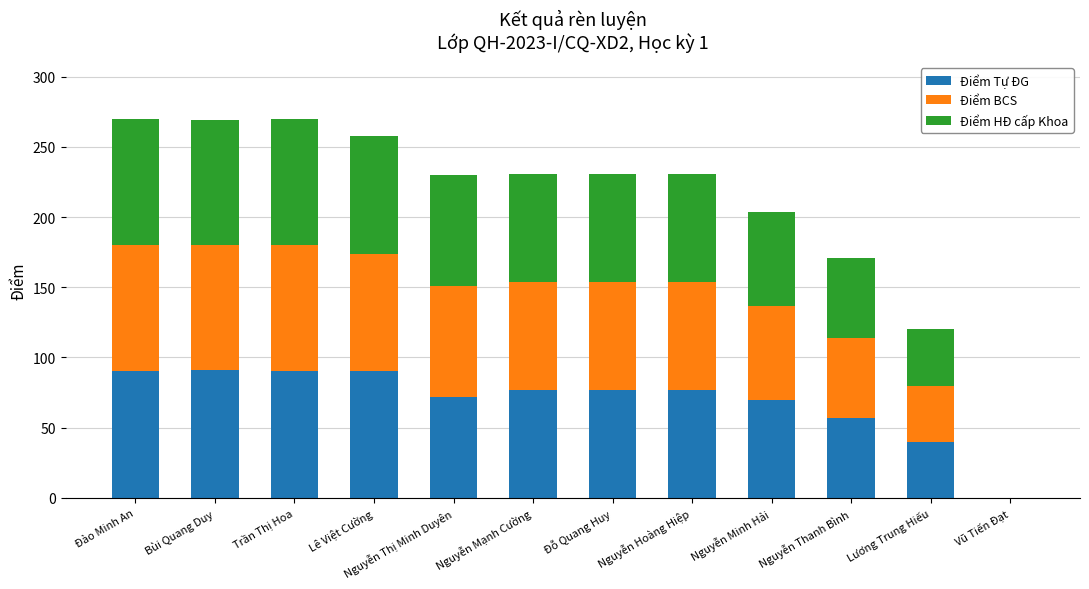

What is the total value across all series at Nguyễn Minh Hải?

204